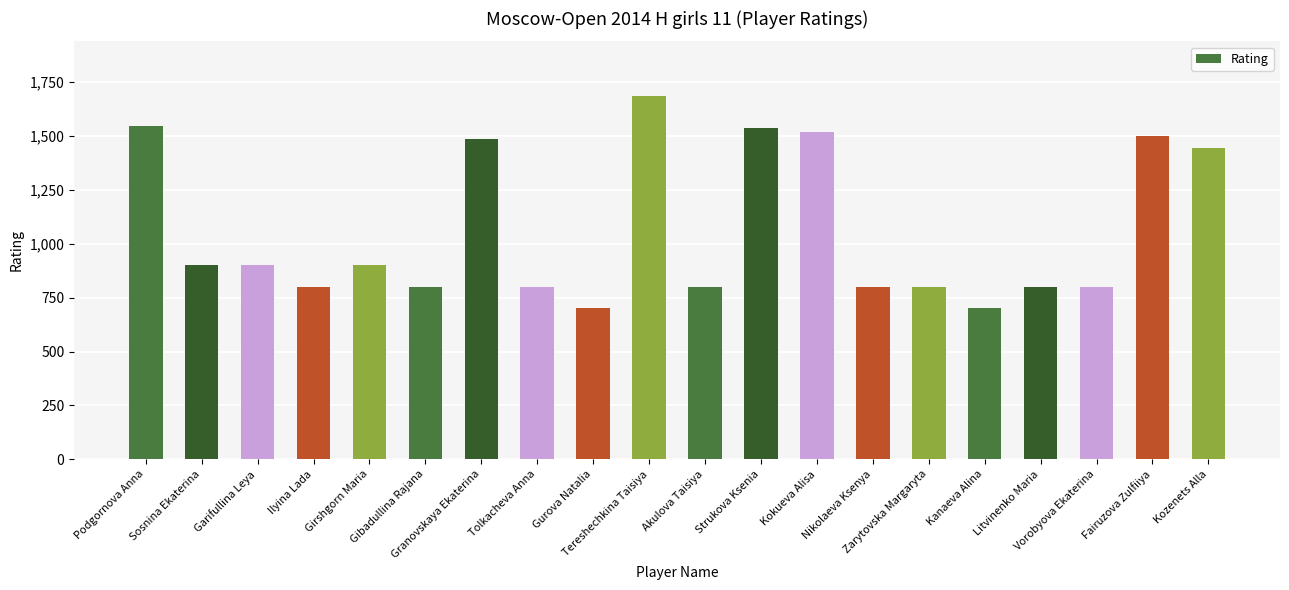

What is the minimum value shown in the chart?

700